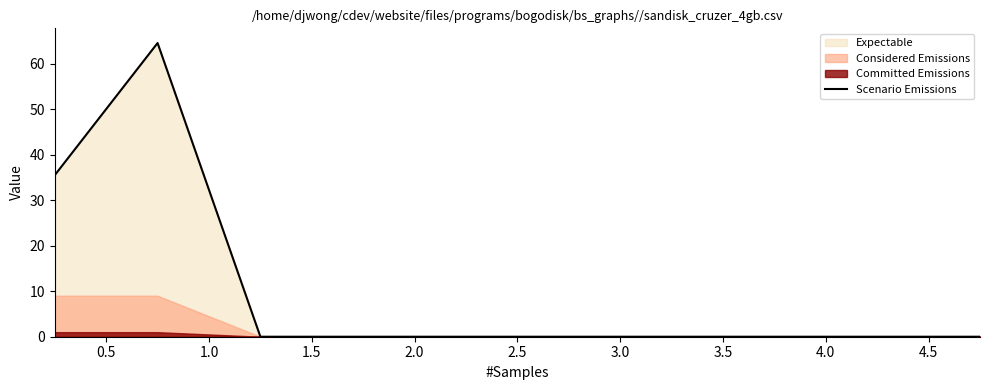

True or false: the data has more than 0 interior local peaks.

True